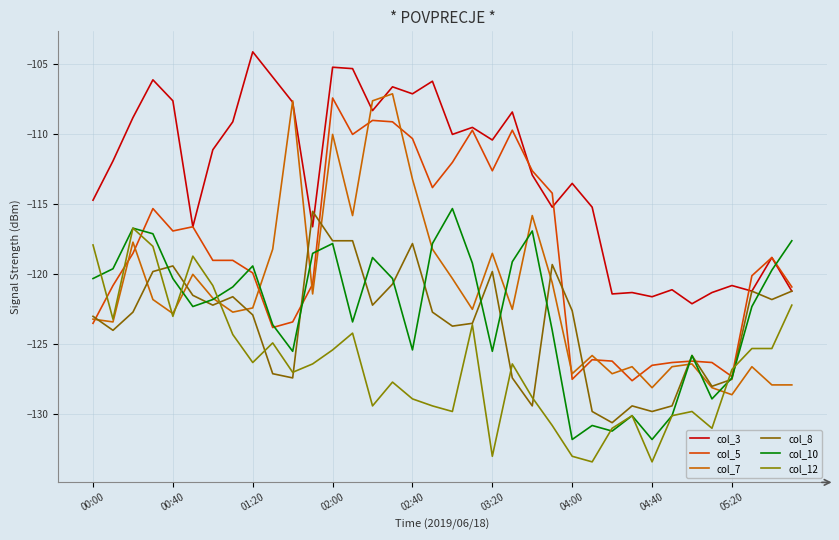

How many lines are shown in the chart?

6